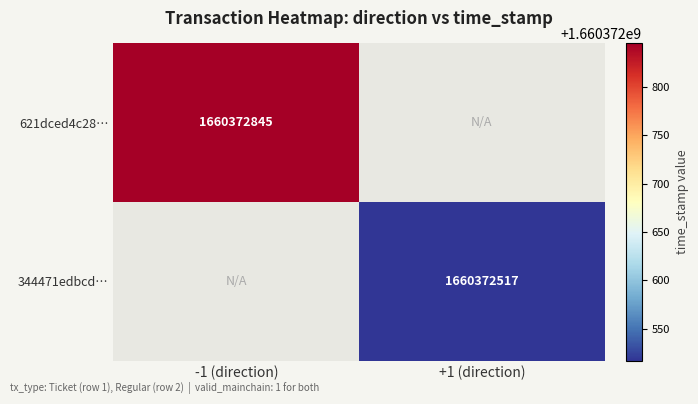

List the series in order of their overall mean, lowest first.

344471edbcd11b1849423c466b7b3b3948ee2b6, 621dced4c28cfc9299a148a19bb8377b9cc63f3